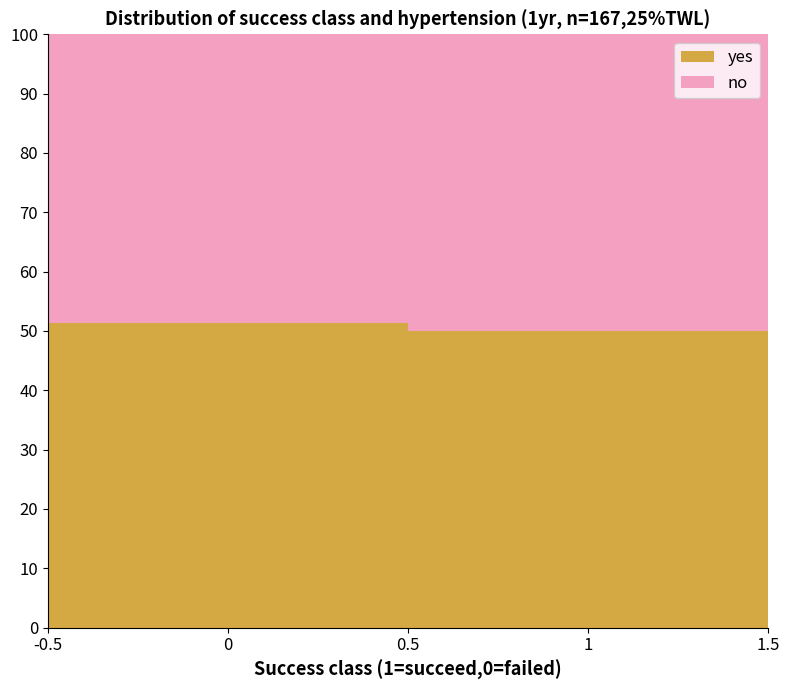

Does the chart contain stacked bars?

Yes